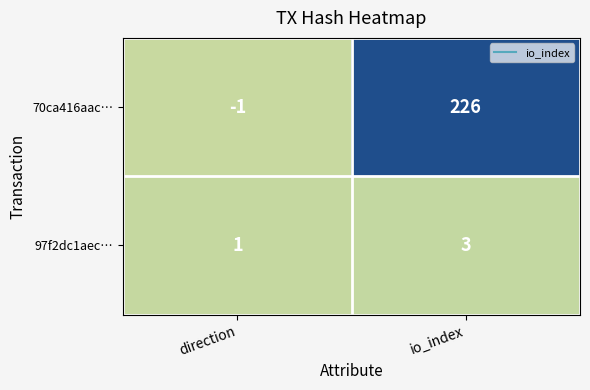

Rank the series by their maximum value, from lowest to highest.

97f2dc1aec…, 70ca416aac…